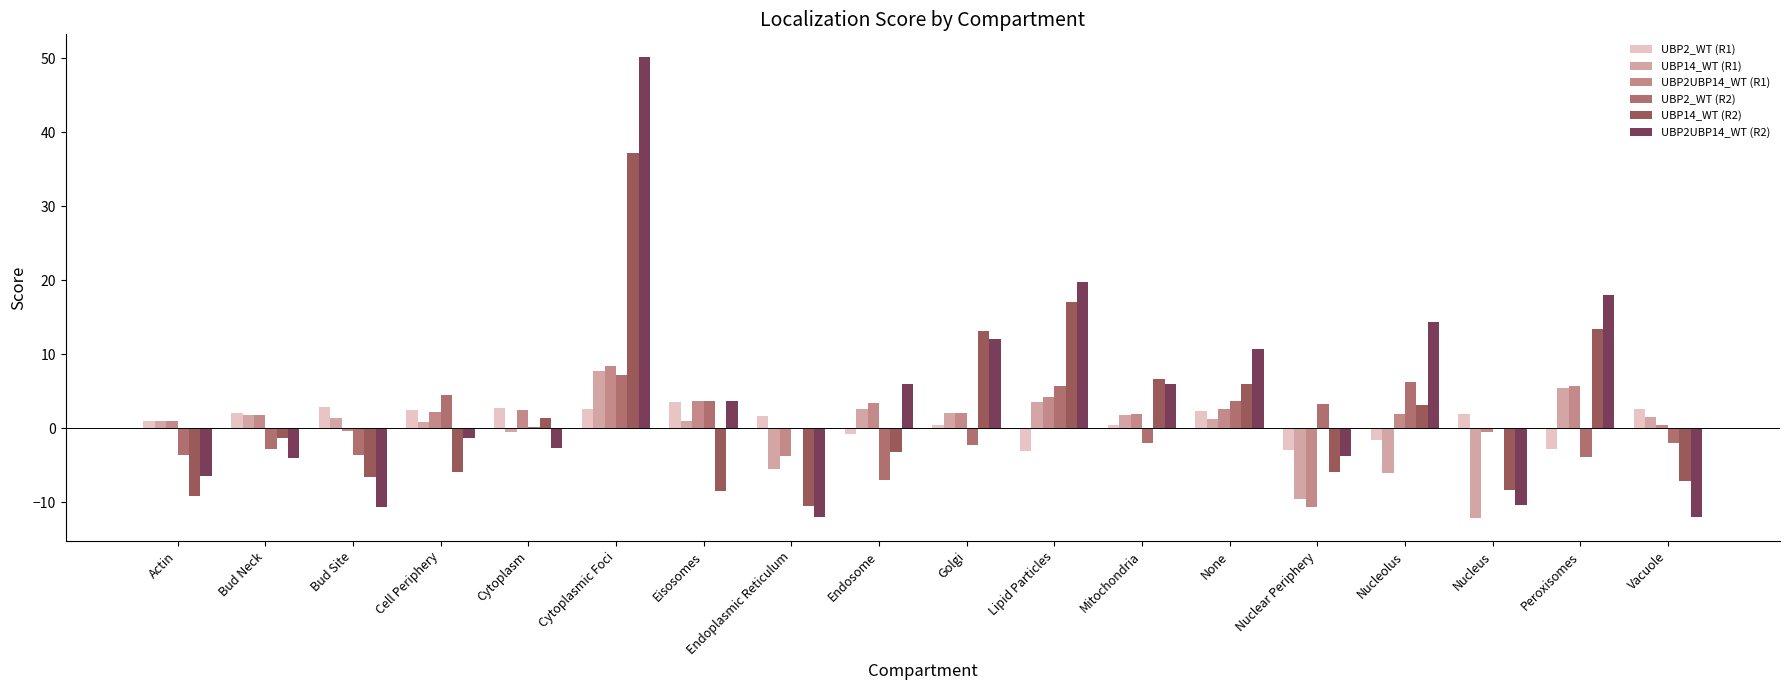

At which category is the sum across all series the highest?

Cytoplasmic Foci